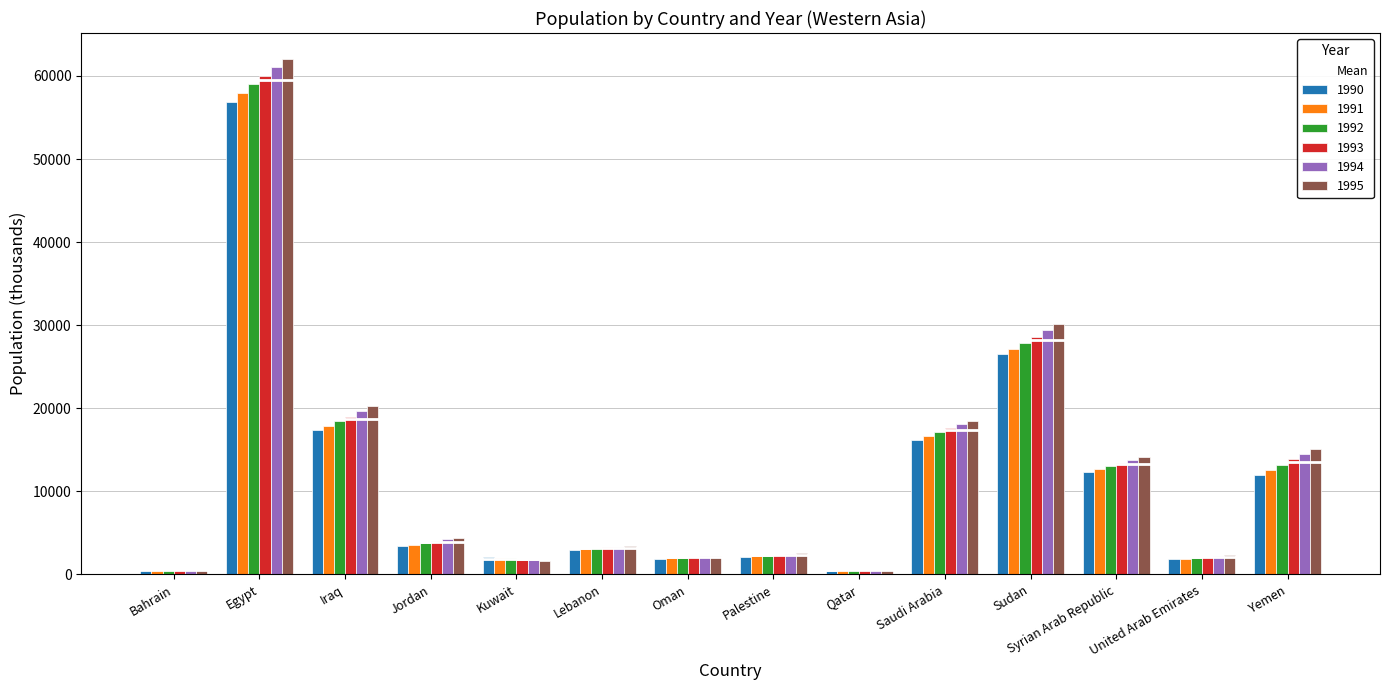

At how many categories does at least one series exceed 3183?

8